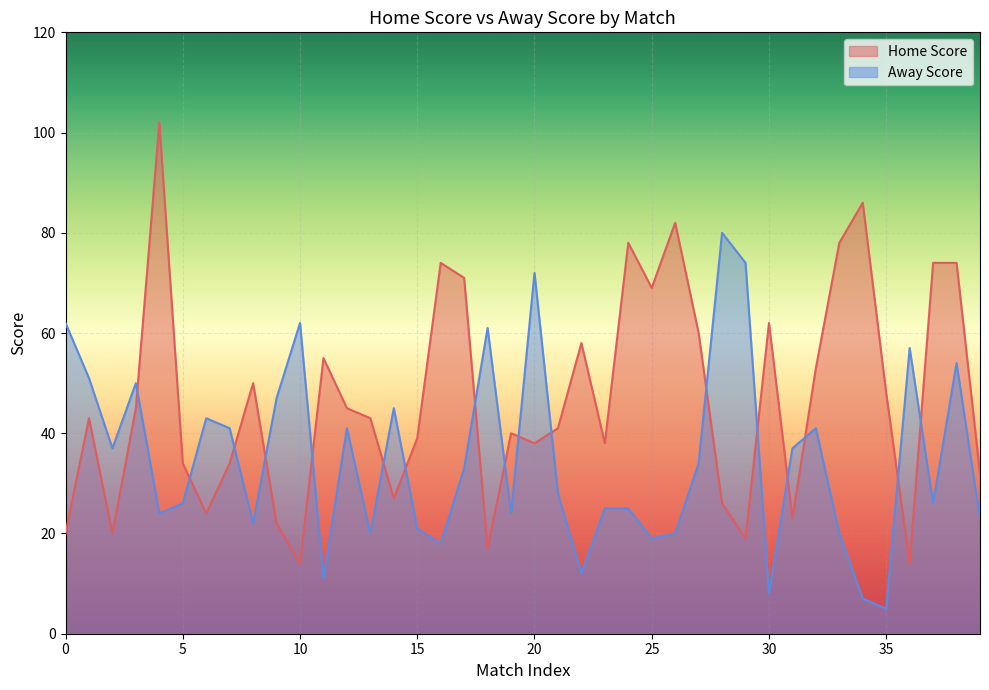

What is the value of the Home Score point at the 25th from the left?

78